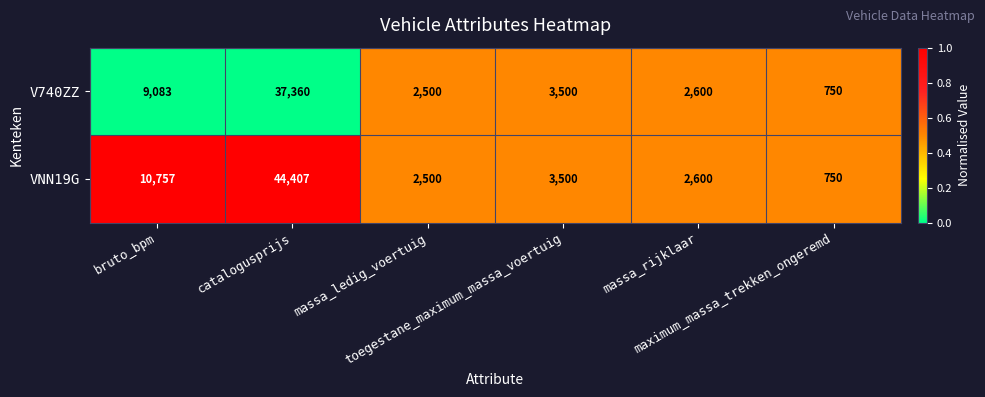

What is the average value of the VNN19G series?

10752